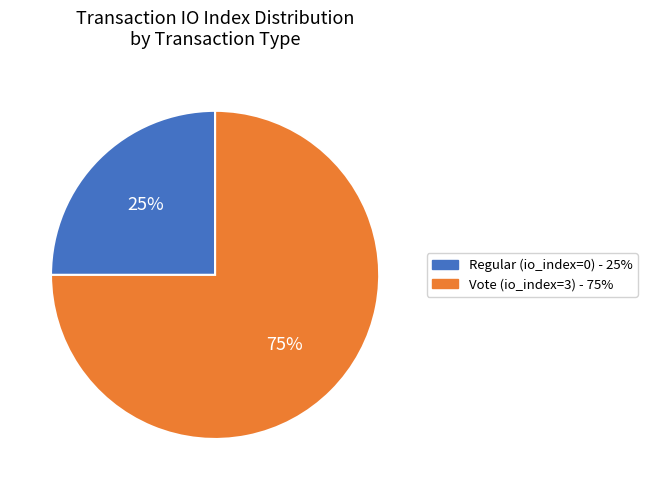

True or false: Regular (io_index=0) accounts for 25% of the total.

True